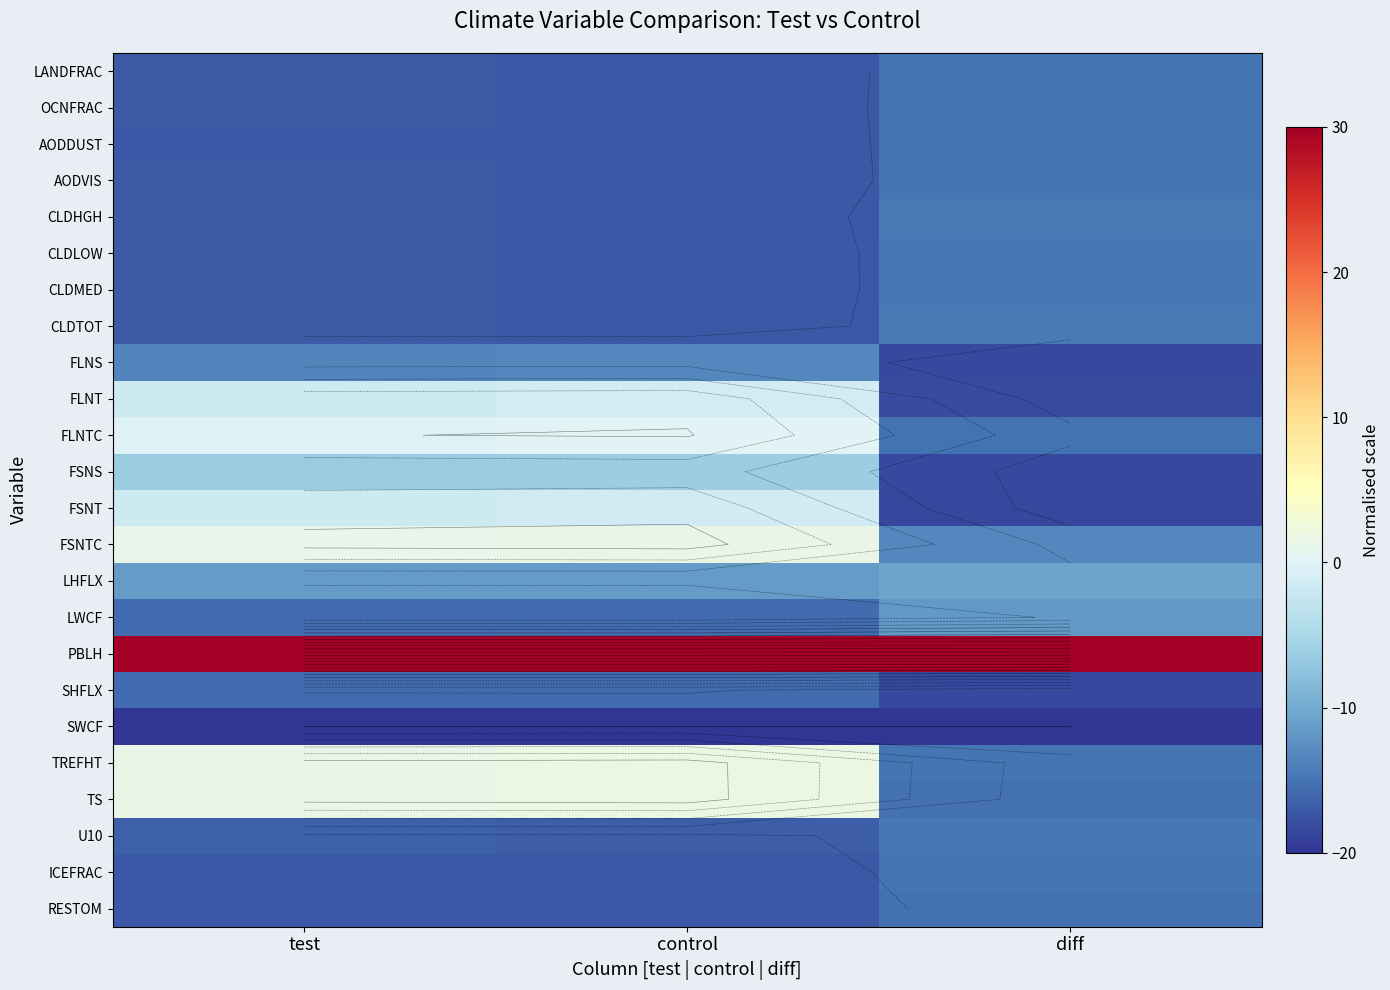

Which series has the largest total across all categories?

PBLH